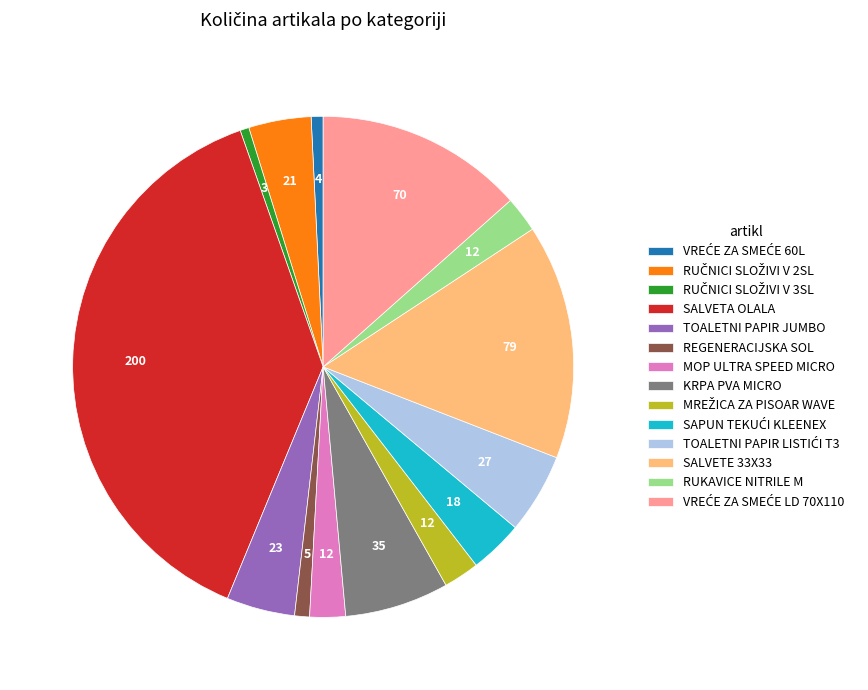

Approximately how many times larger is the value at SALVETE 33X33 compared to RUKAVICE NITRILE M?

6.6